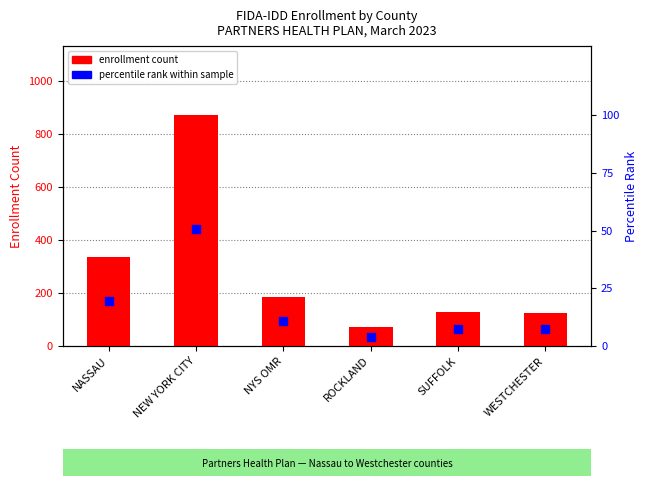

What is the total value across all series at NEW YORK CITY?

921.8